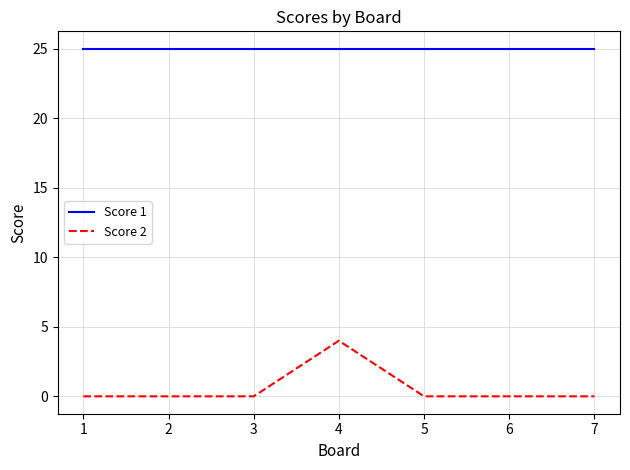

Is the value of Score 1 at 6 greater than the value of Score 2 at 1?

Yes